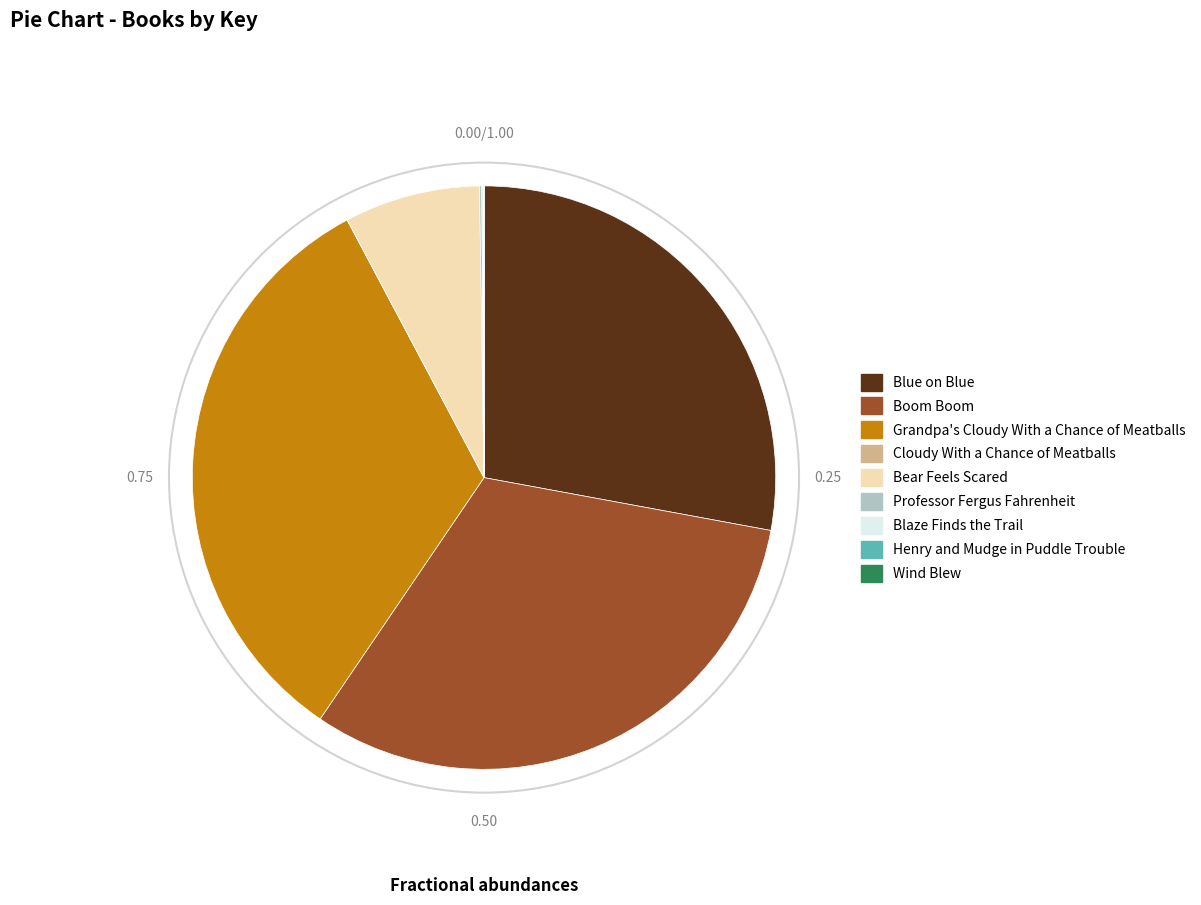

Is there any slice that represents more than half of the pie?

No